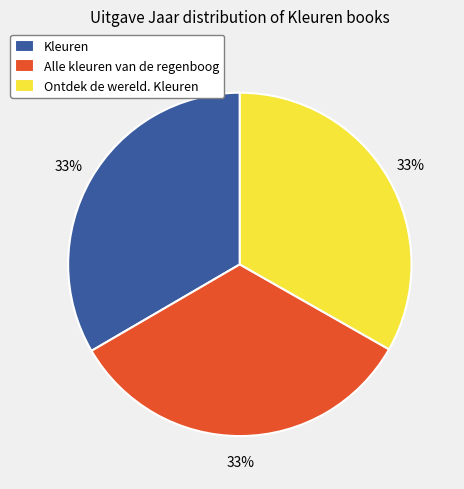

Count the number of slices in the pie.

3